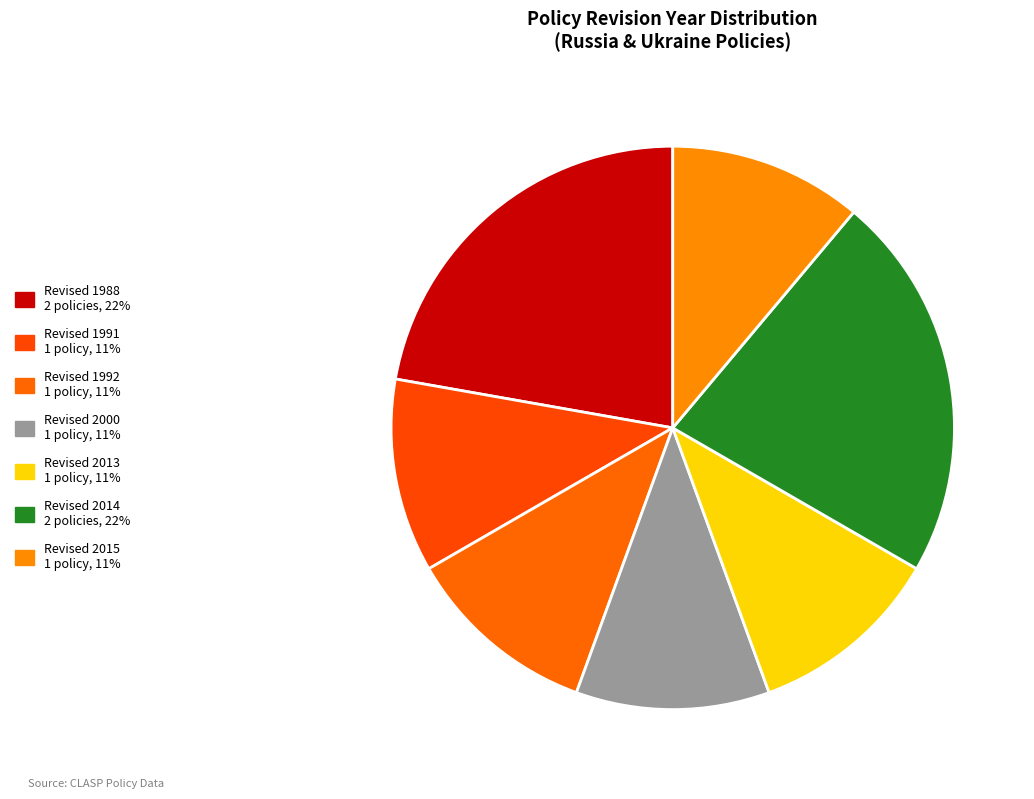

Count the number of slices in the pie.

7